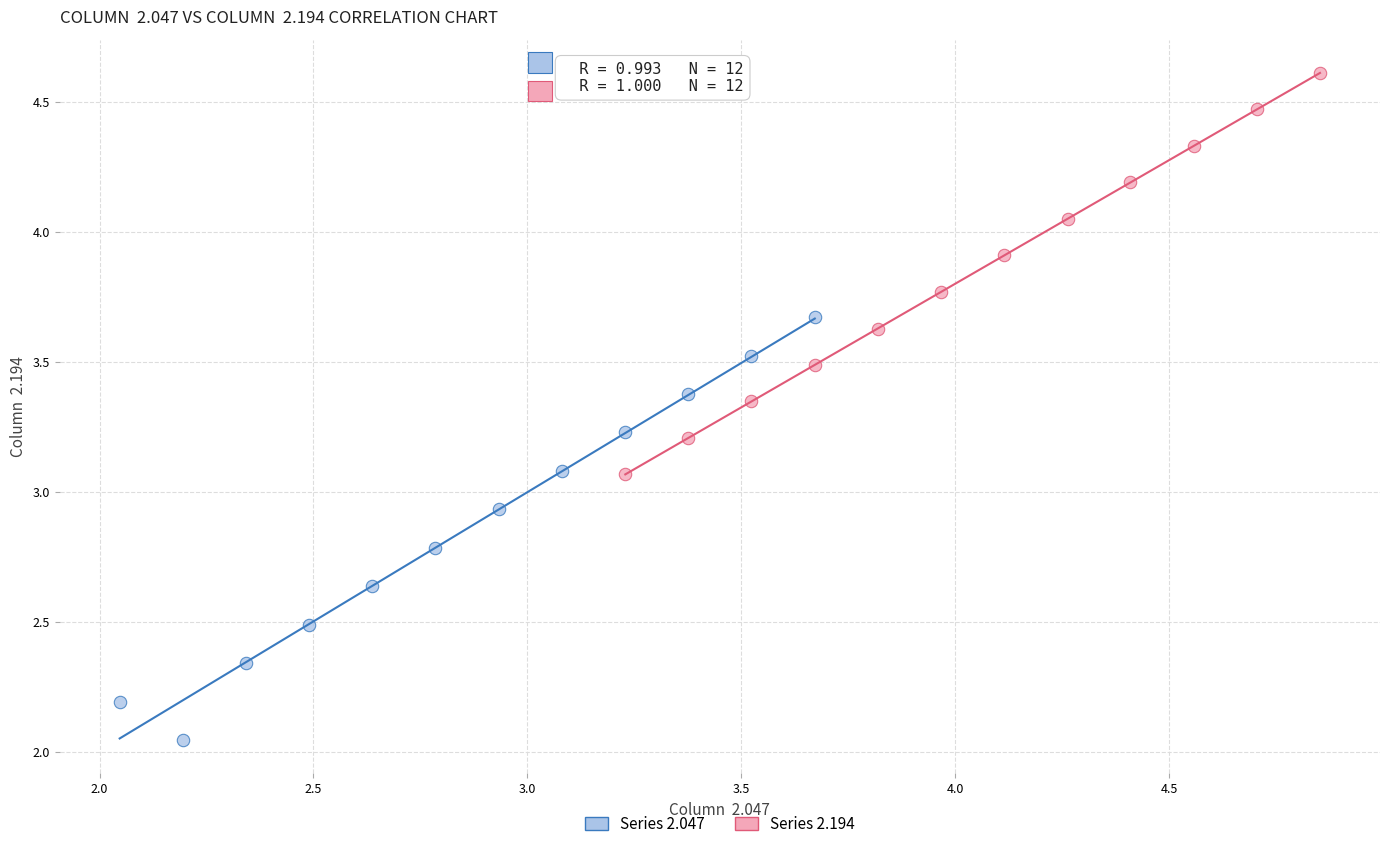

Which series reaches the maximum Y coordinate?

Series 2.194